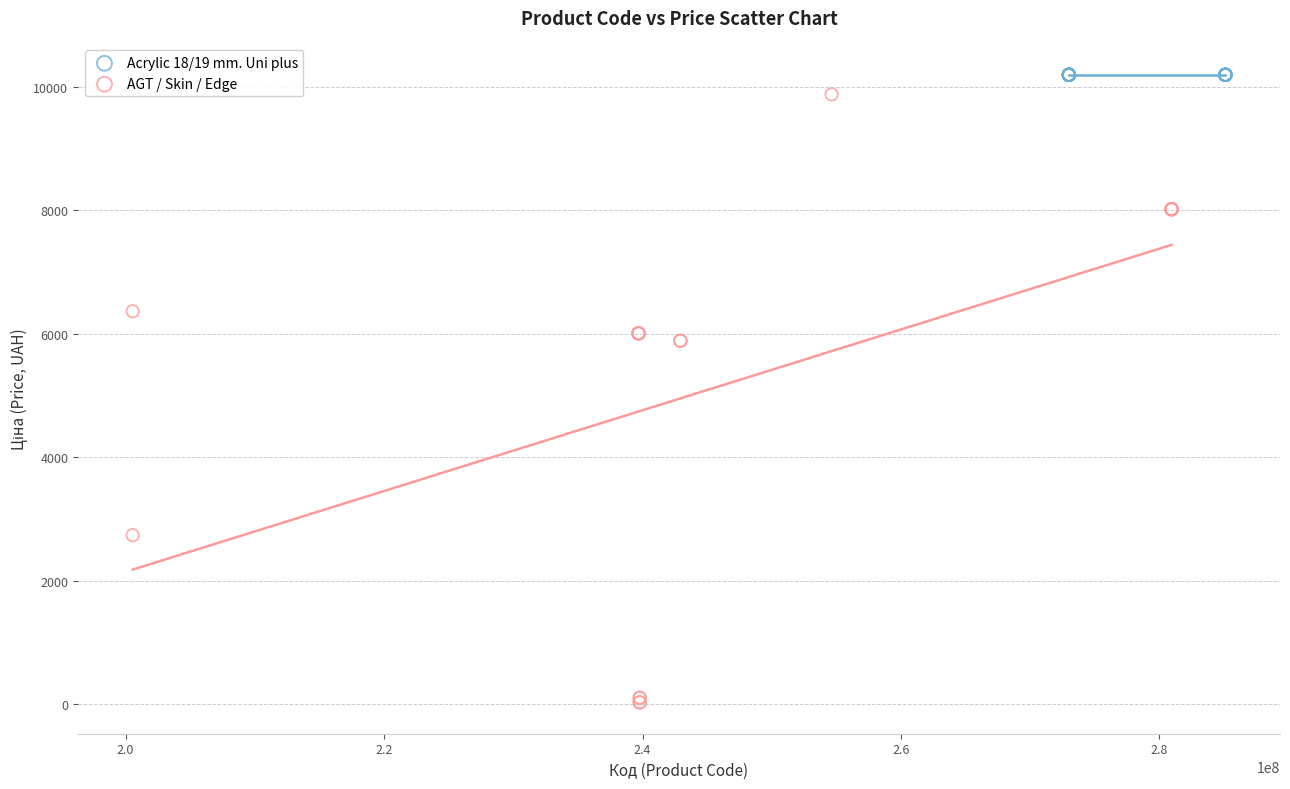

Which series contains the lowest Y value?

AGT / Skin / Edge